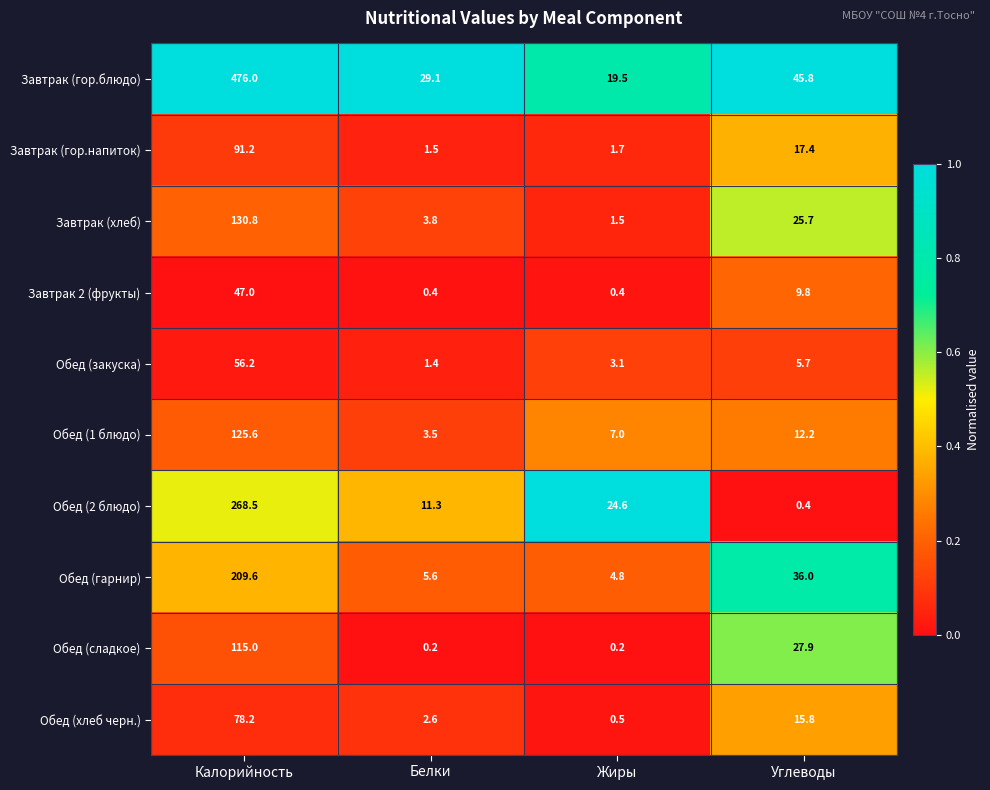

At which category is the sum across all series the highest?

Калорийность